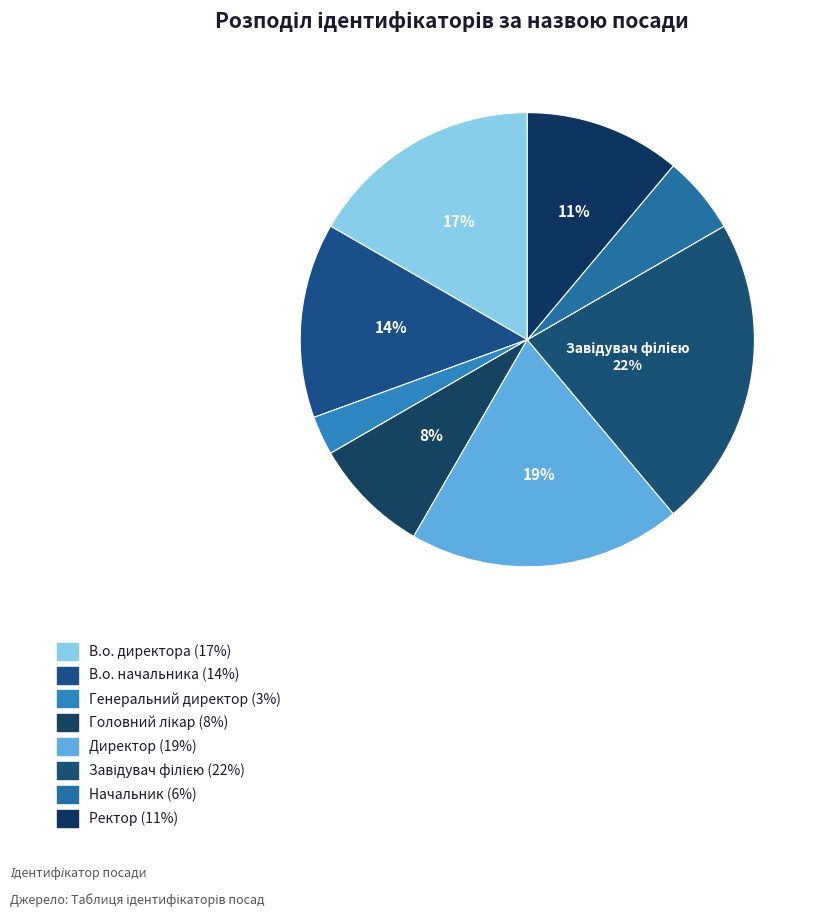

Which slice is the largest?

Завідувач філією